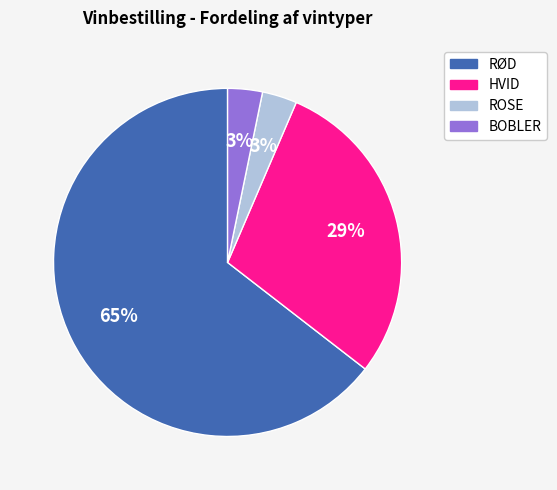

Does BOBLER account for over 50% of the chart?

No